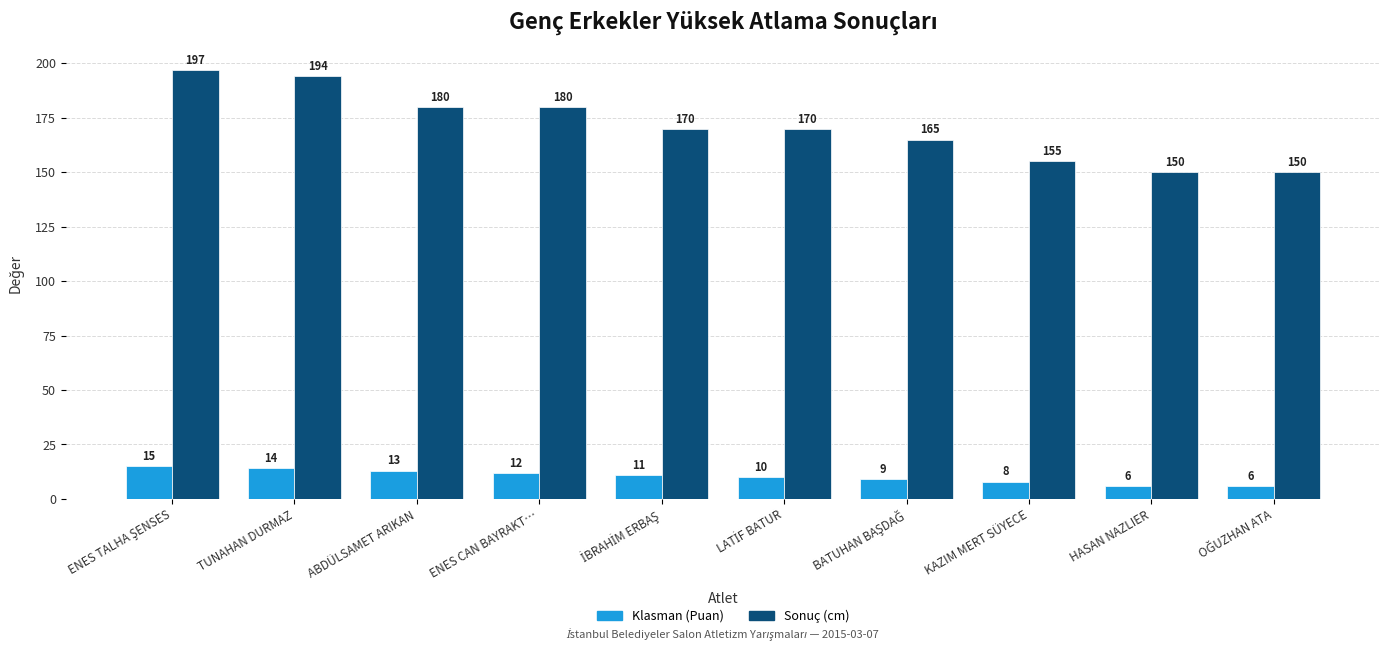

What is the lowest value of the Klasman (Puan) series?

6